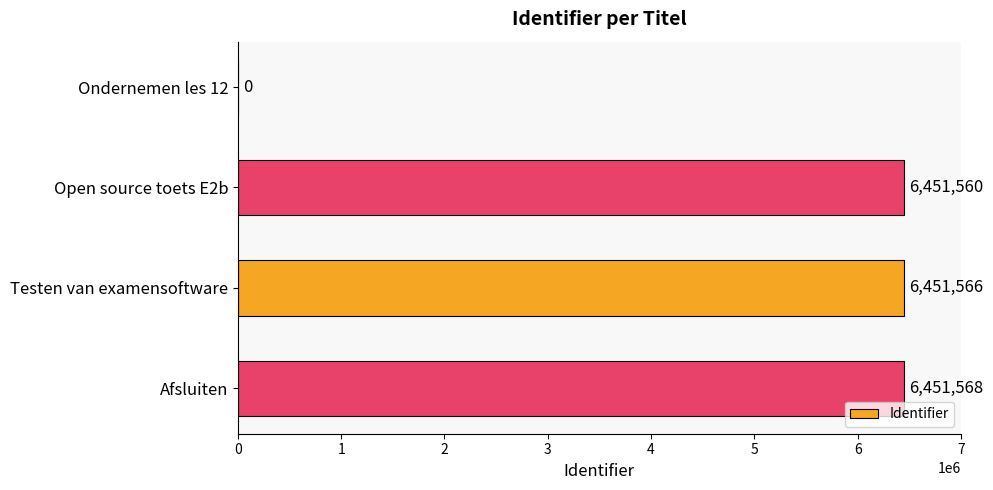

What is the sum of all values?

19354694